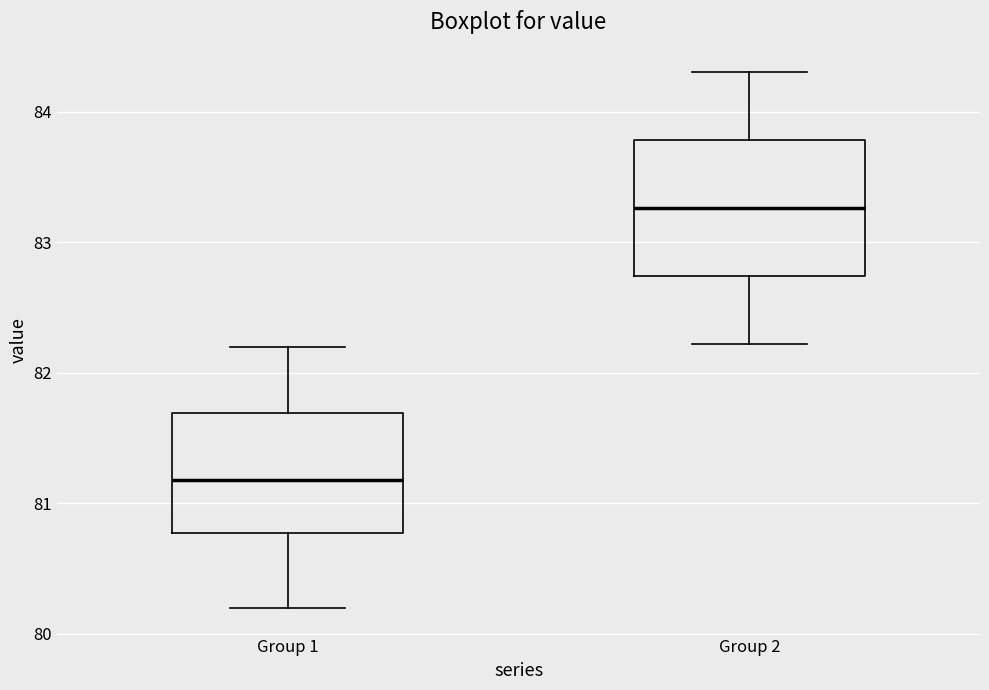

Which box's median line is the lowest?

Group 1